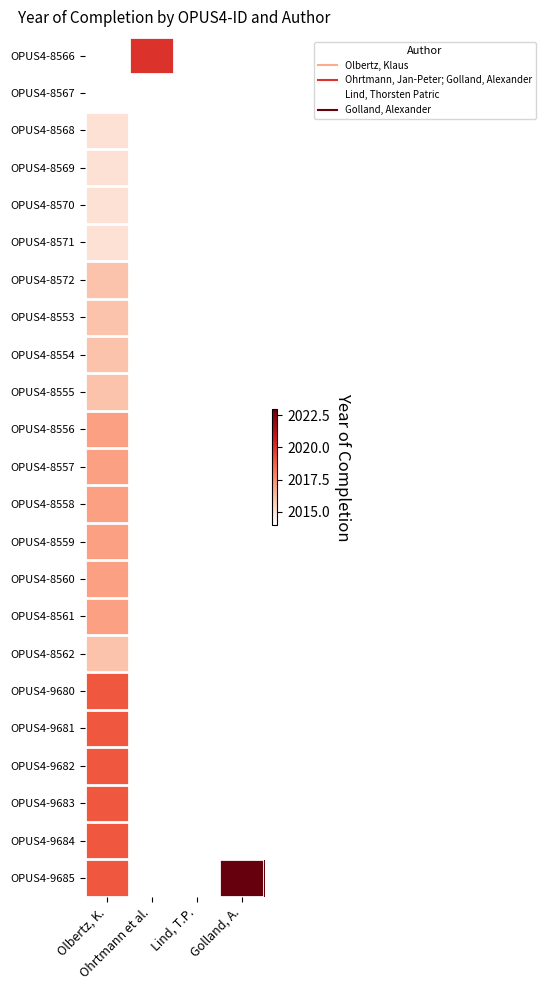

Is the value of OPUS4-9681 at Golland, A. greater than the value of OPUS4-8561 at Golland, A.?

No